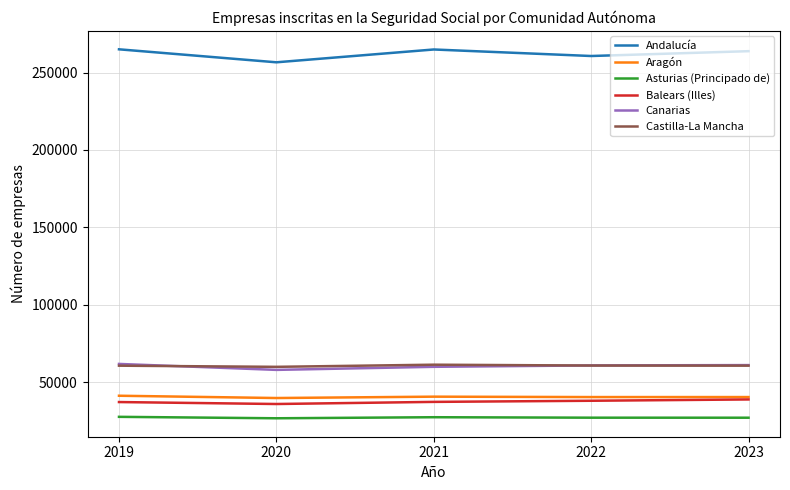

What is the total value across all series at 2022?

488550